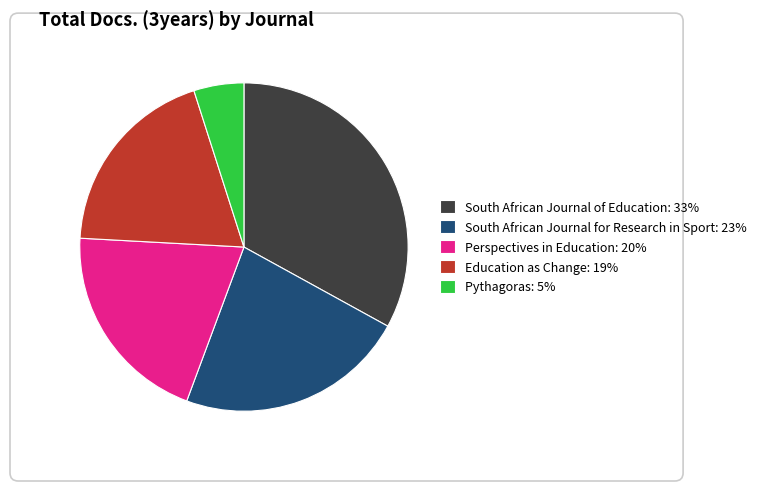

Is it true that South African Journal for Research in Sport is 23% of the pie?

True